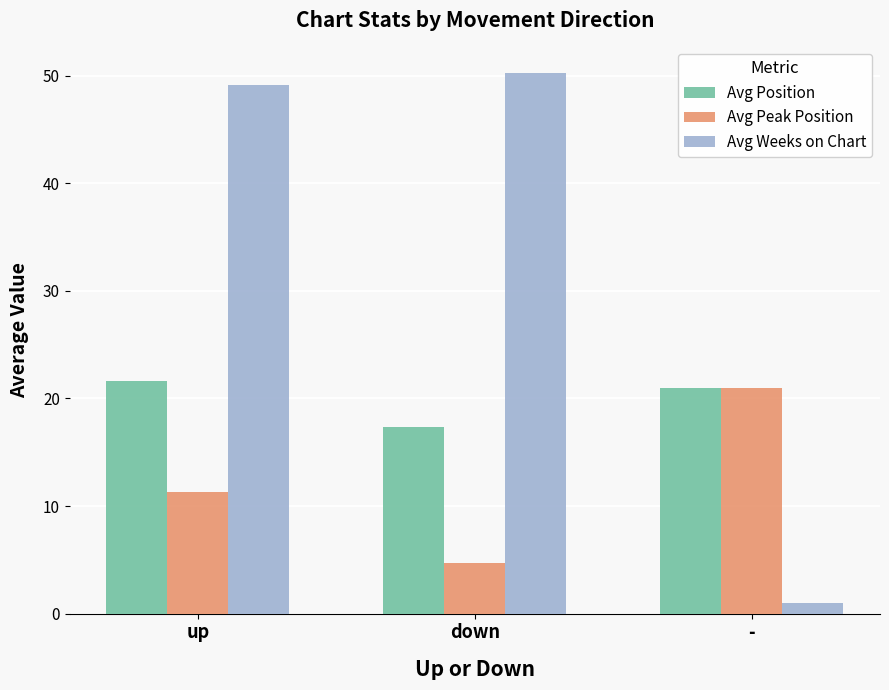

What is the minimum value shown in the chart?

1.0